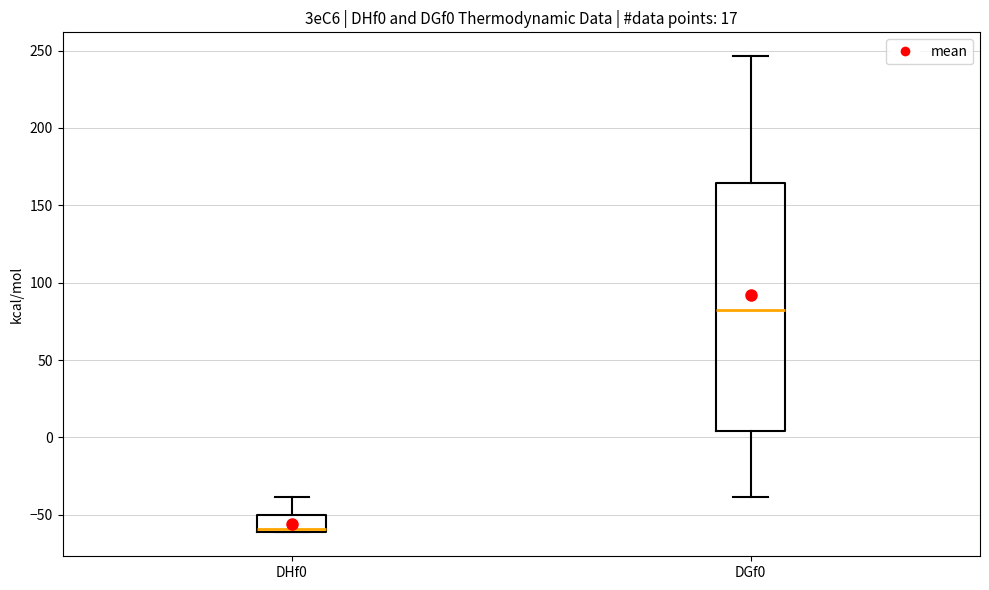

Where does the upper whisker of the box for DGf0 end on the y-axis? The values are not printed on the chart, so give them approximately, as read against the axis.

245